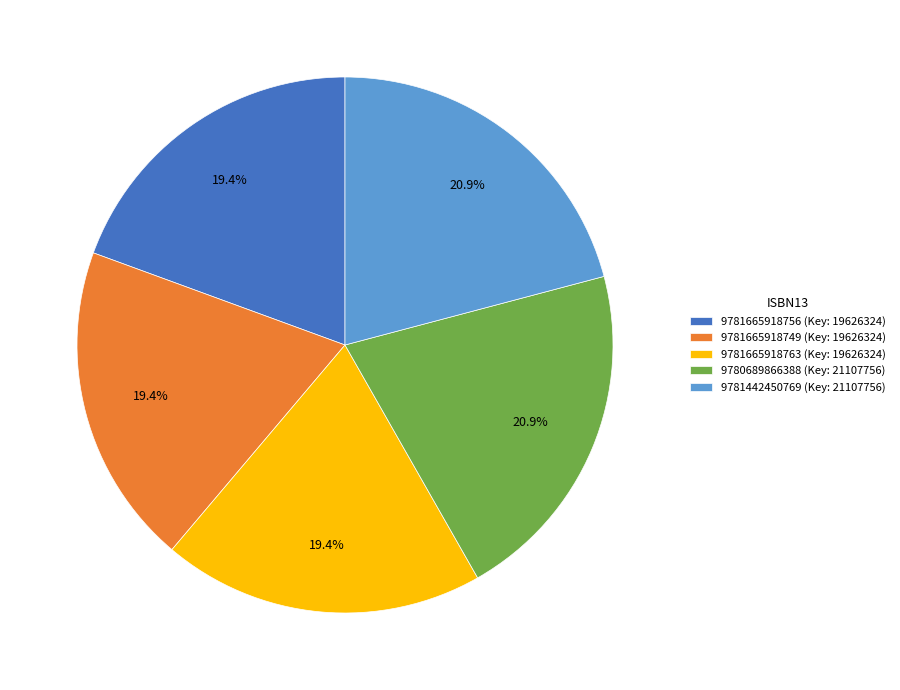

How much of the chart is everything except 9781665918756?

80.6%